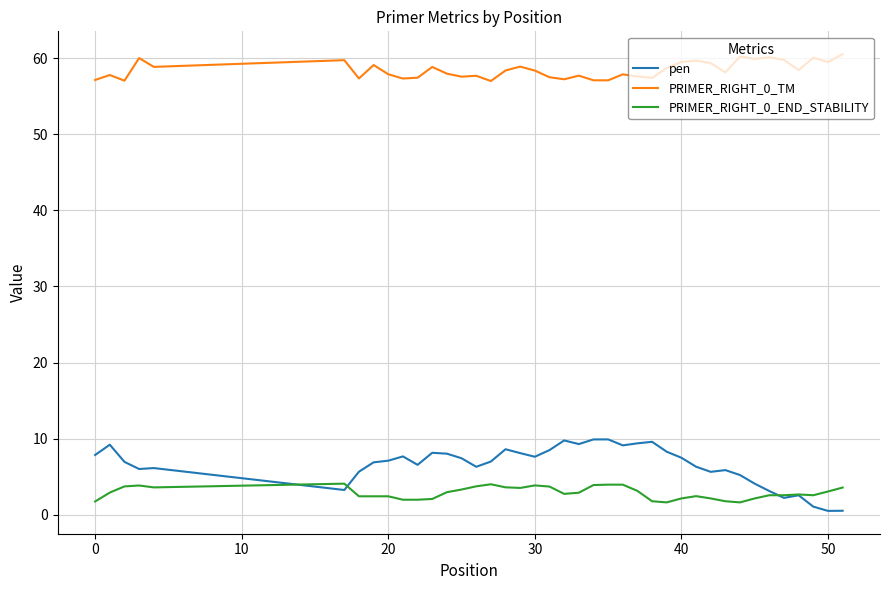

Which series has the largest range (max minus min)?

pen